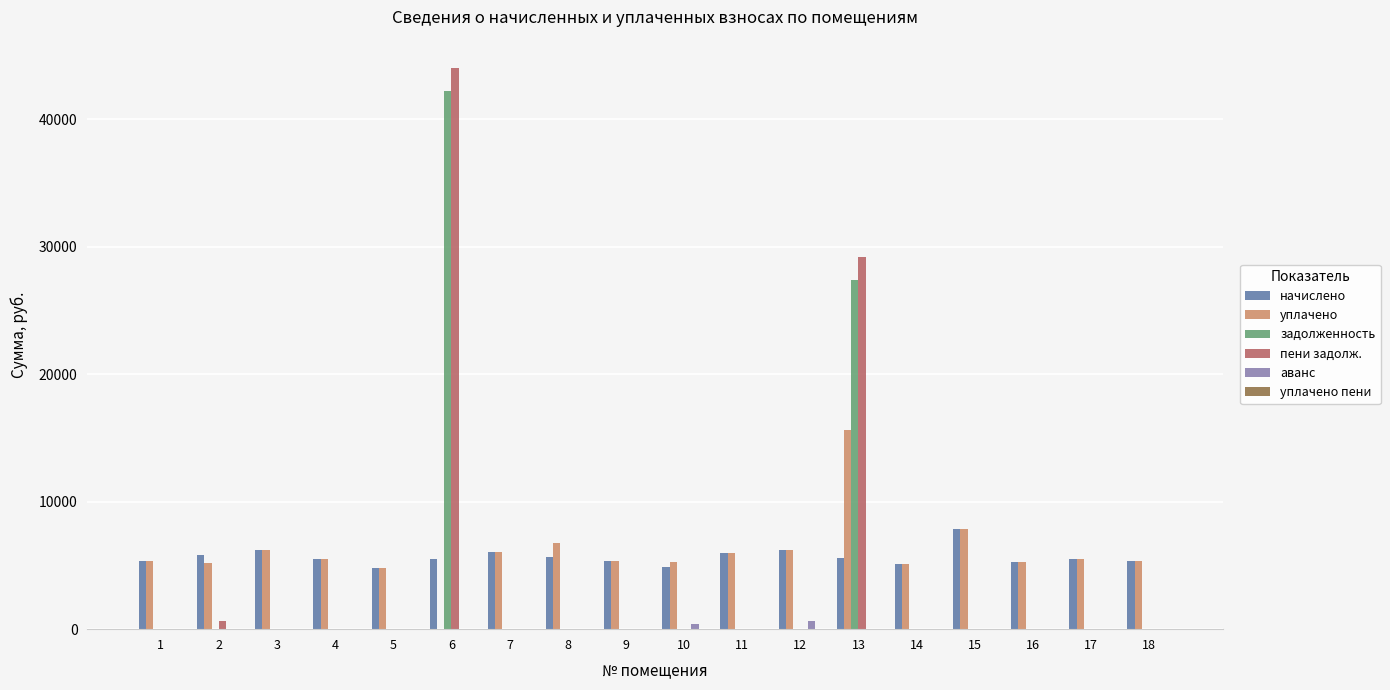

What is the total value across all series at 11?

11873.4